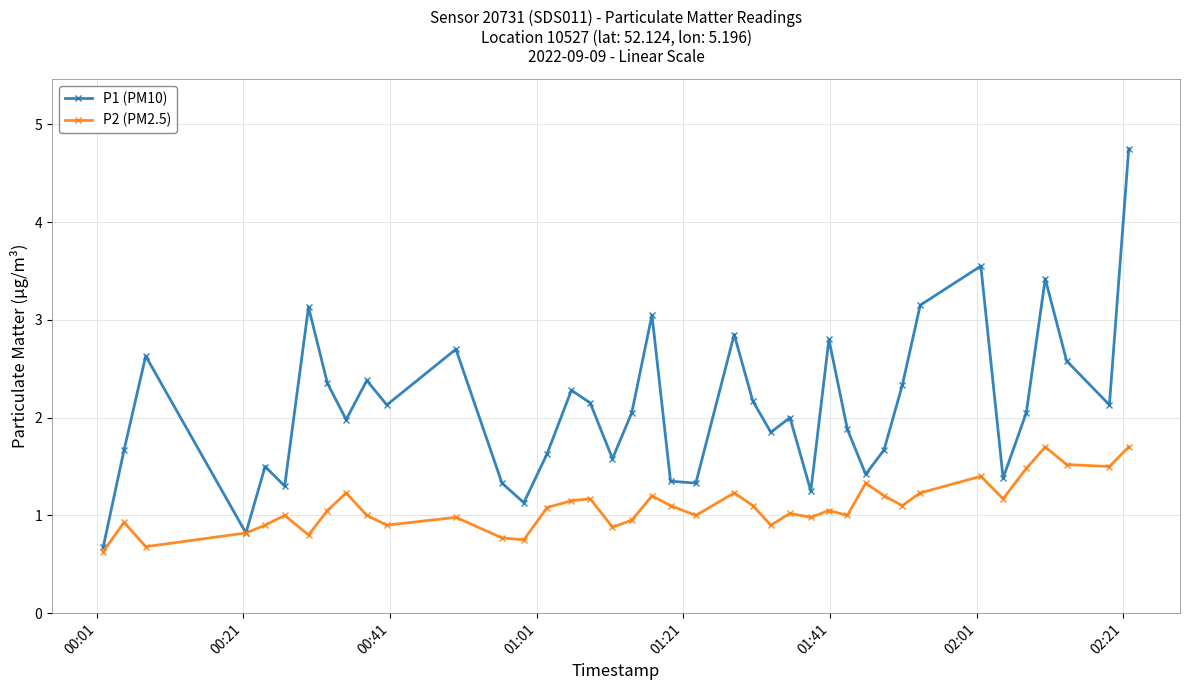

What is the maximum value shown in the chart?

4.8